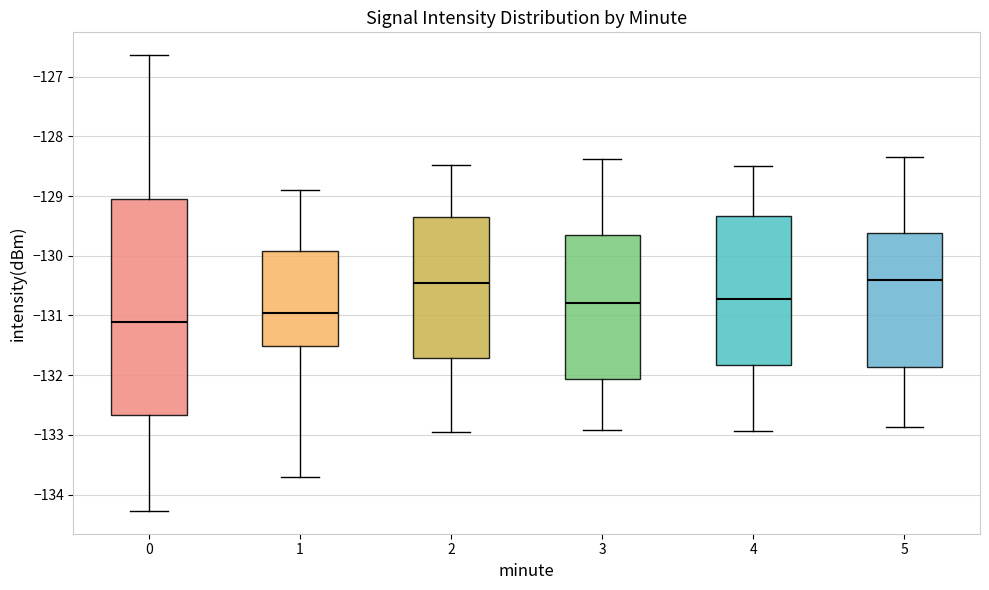

Which box is the tallest, from its lower edge to its upper edge?

0